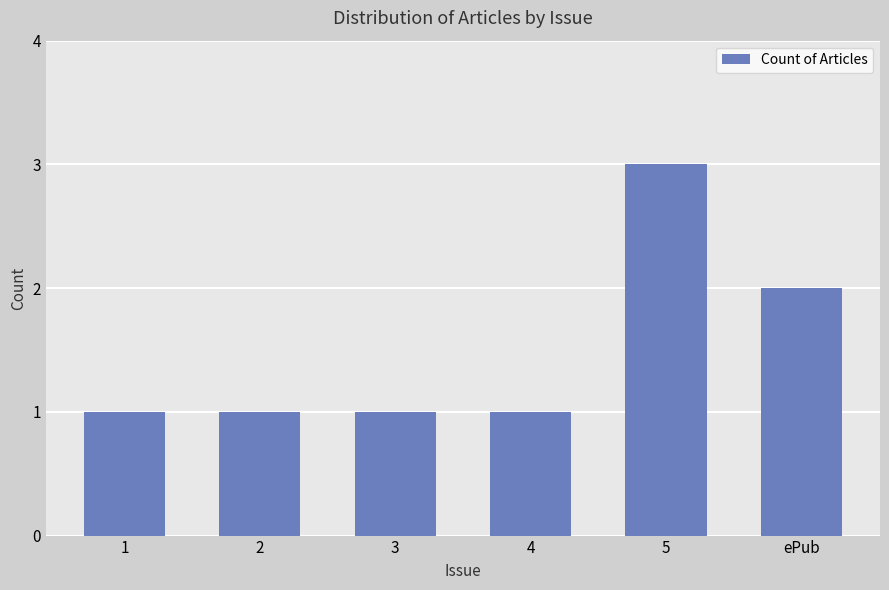

What is the label of the 6th bar from the right?

1